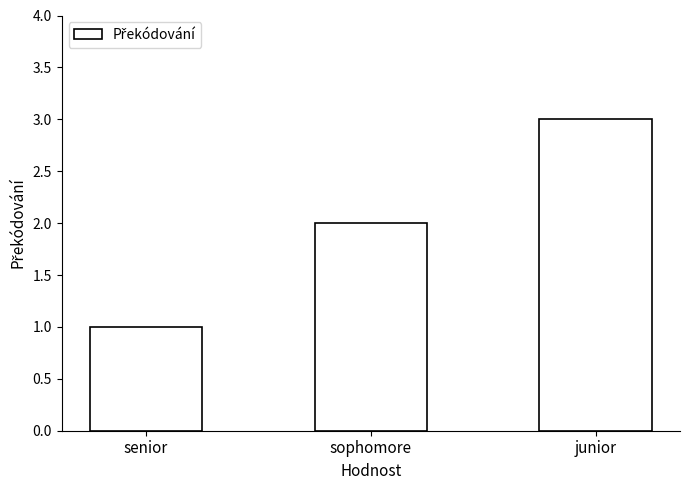

What is the label of the 2nd bar from the right?

sophomore